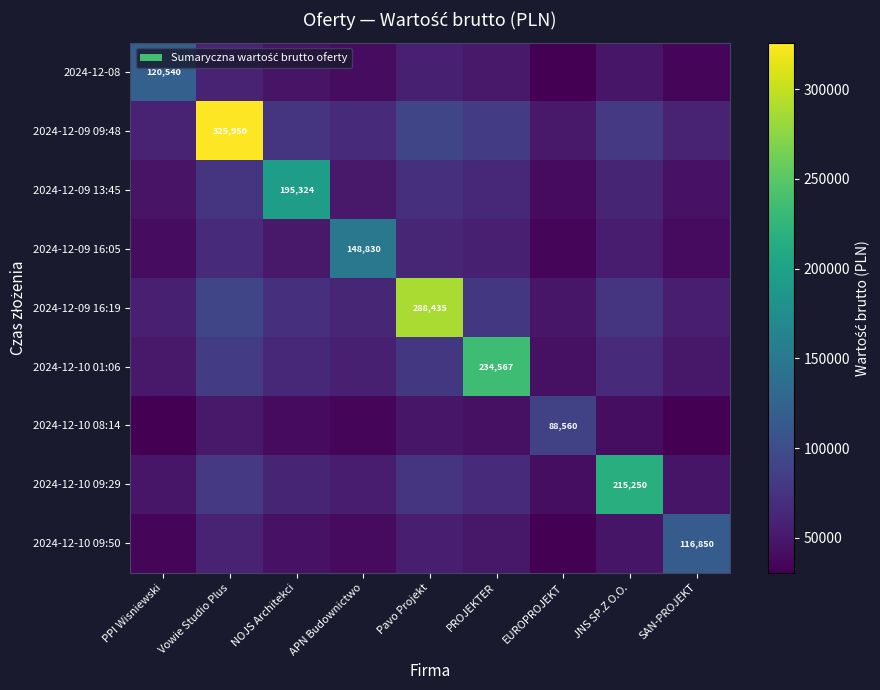

List the labels in order of 2024-12-10 09:50 value, smallest first.

EUROPROJEKT, PPI Wisniewski, APN Budownictwo, NOJS Architekci, JNS SP.Z O.O., PROJEKTER, Pavo Projekt, Vowie Studio Plus, SAN-PROJEKT